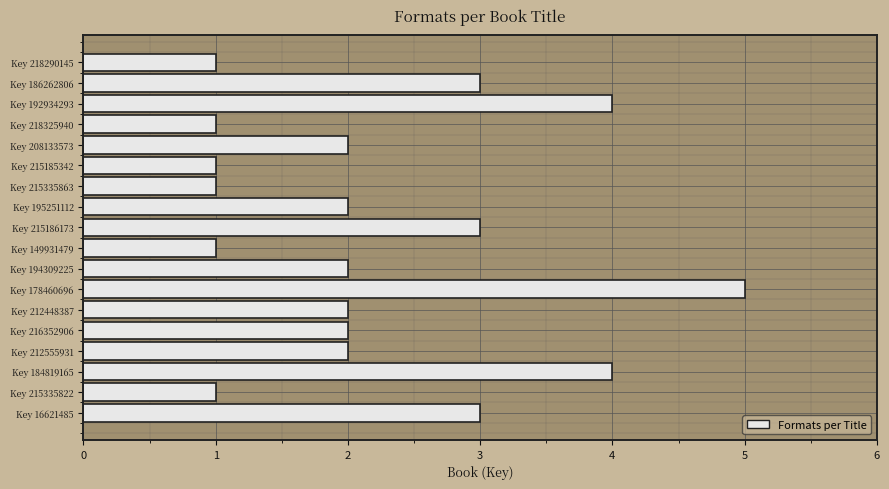

Reading bottom to top, what are all the values shown in this chart?

3	1	4	2	2	2	5	2	1	3	2	1	1	2	1	4	3	1